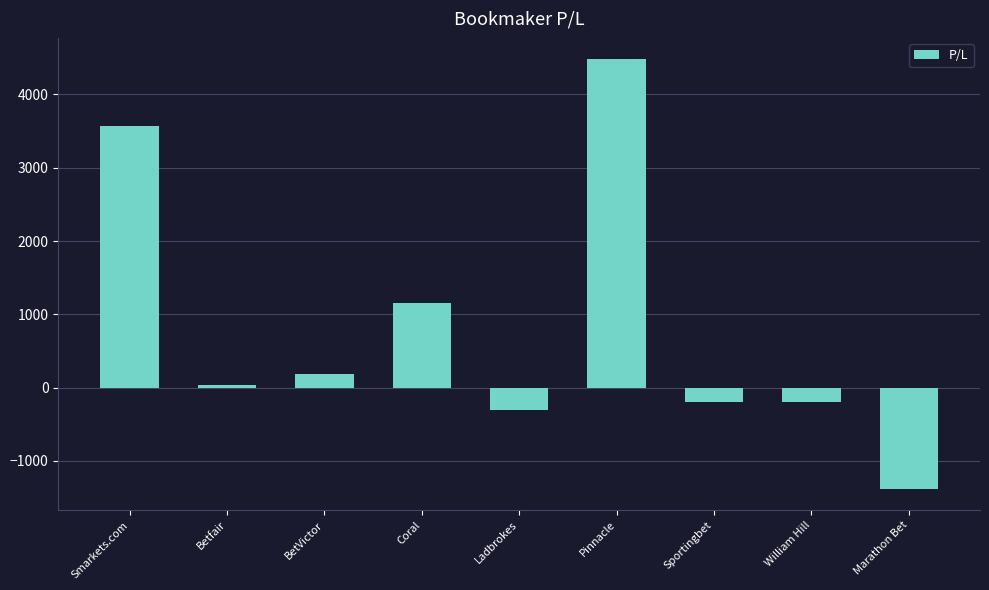

Count the number of categories in the chart.

9